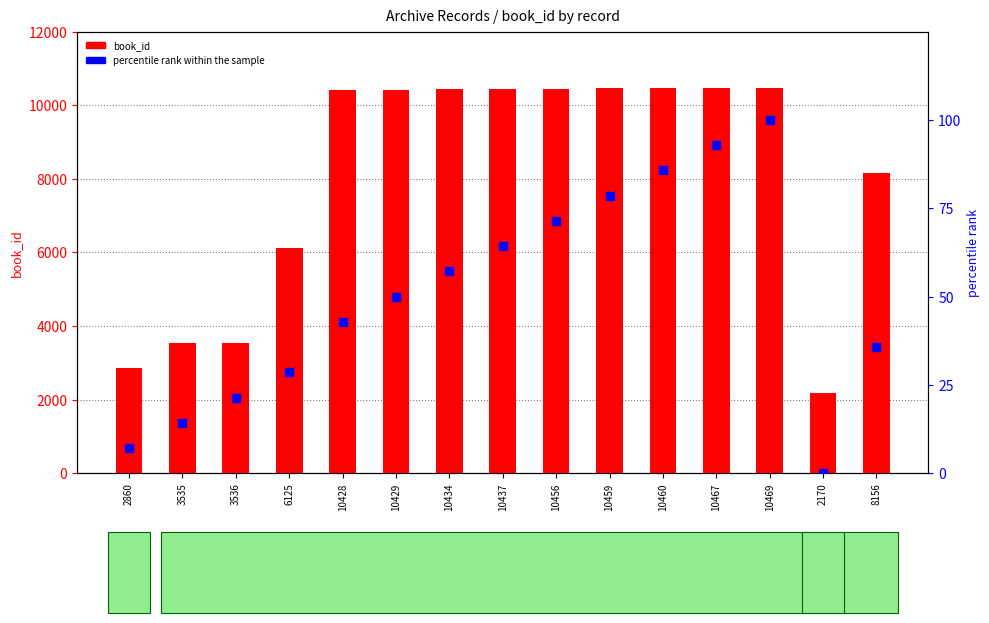

Is the value of book_id at 2860 greater than the value of percentile rank within the sample at 10456?

Yes